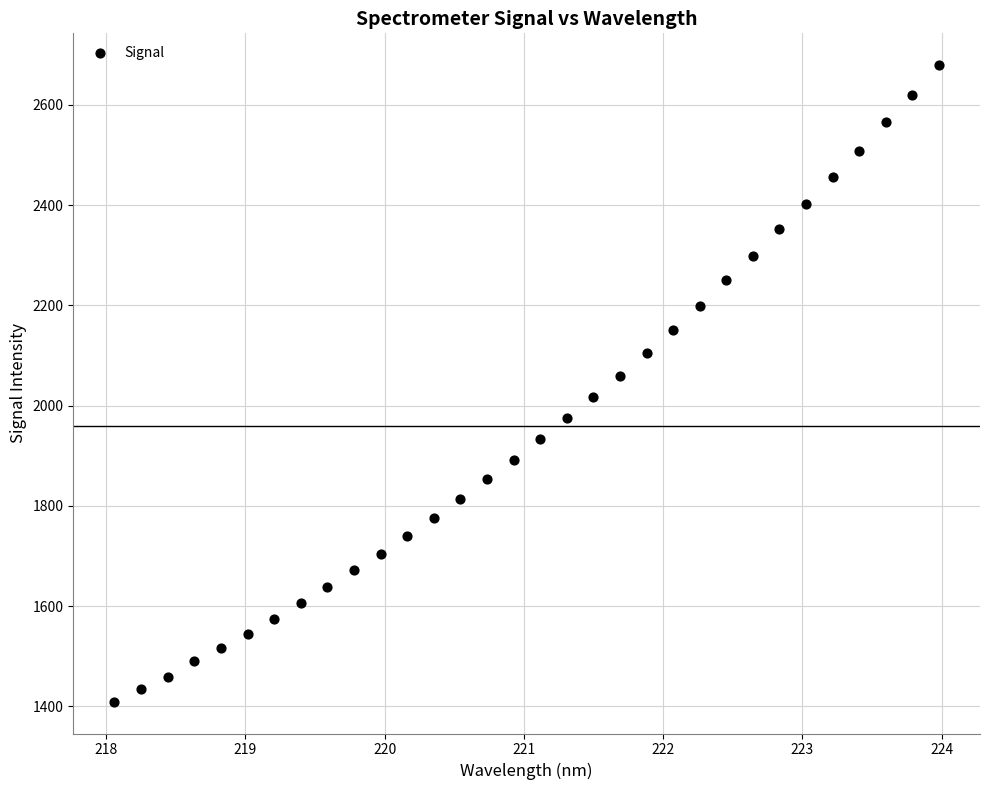

What is the range of X values (max minus min)?

5.9